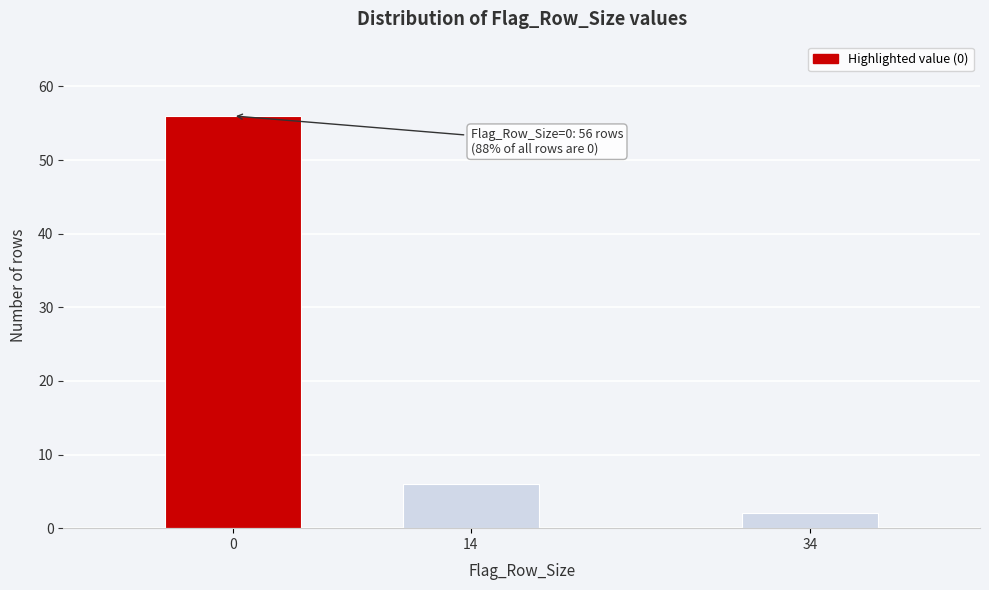

Reading left to right, list all the values displayed in this chart.

0=56	14=6	34=2